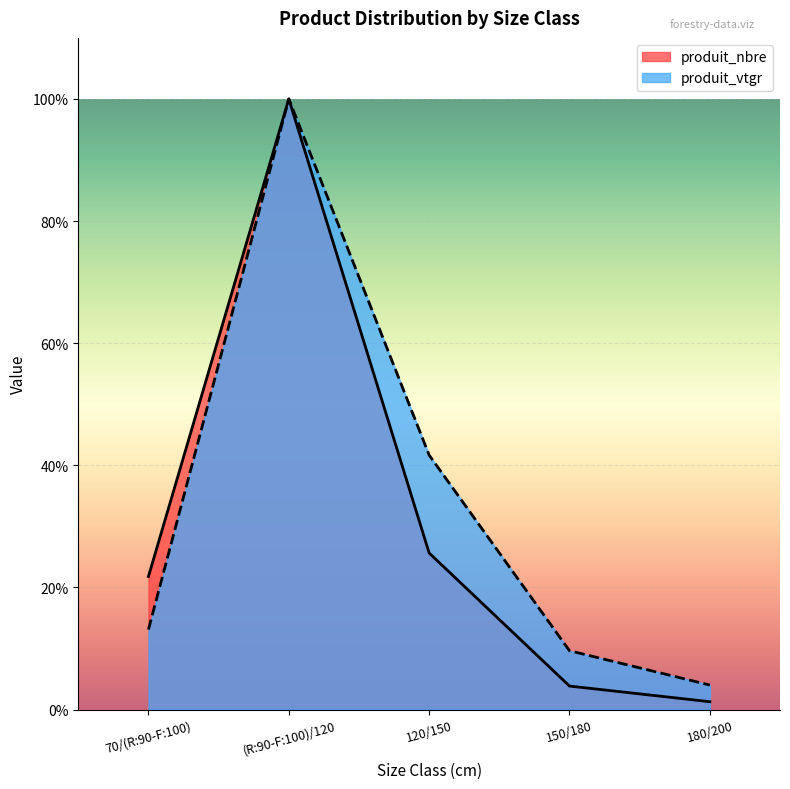

Count the number of categories in the chart.

5